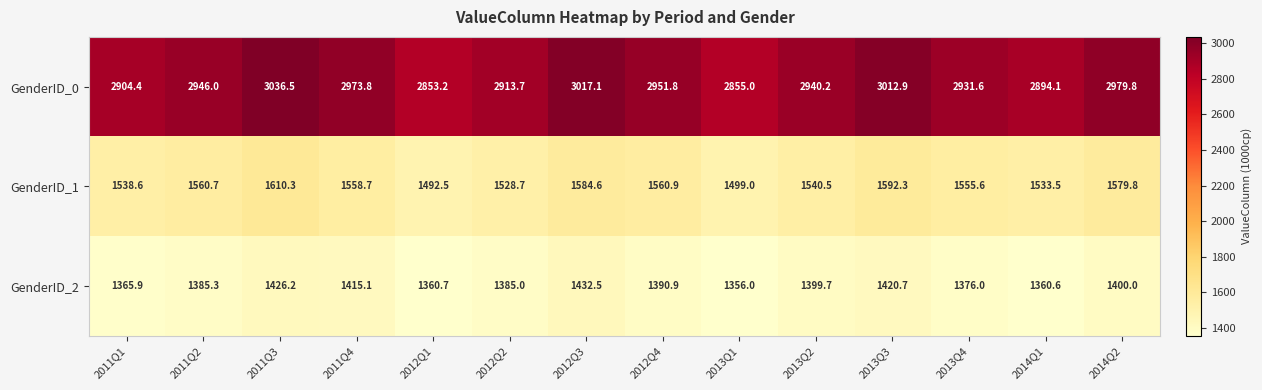

At which label is GenderID_2 closest to 1394?

2012Q4